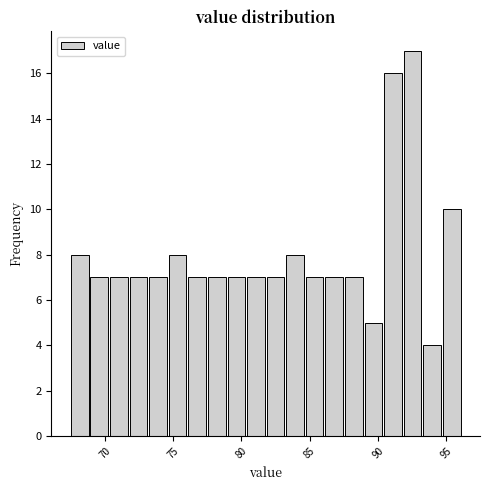

Around what value on the x-axis is the tallest bar? Give the approximate position of its centre, as read against the axis.

92.5